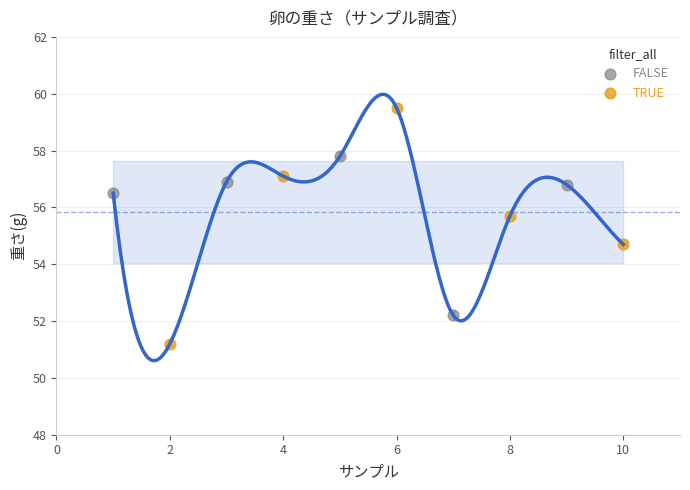

Which series contains the lowest Y value?

TRUE